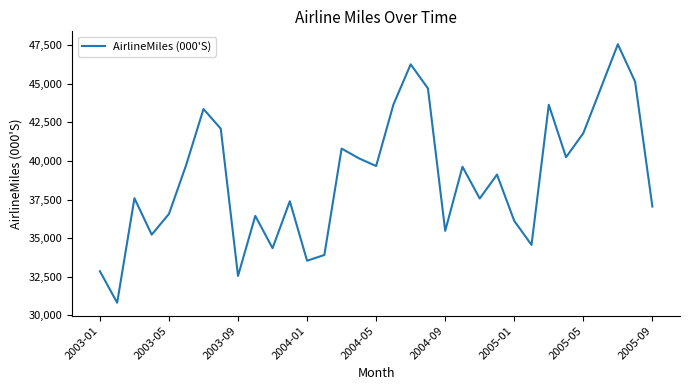

Is this an area chart (filled region under the line)?

No